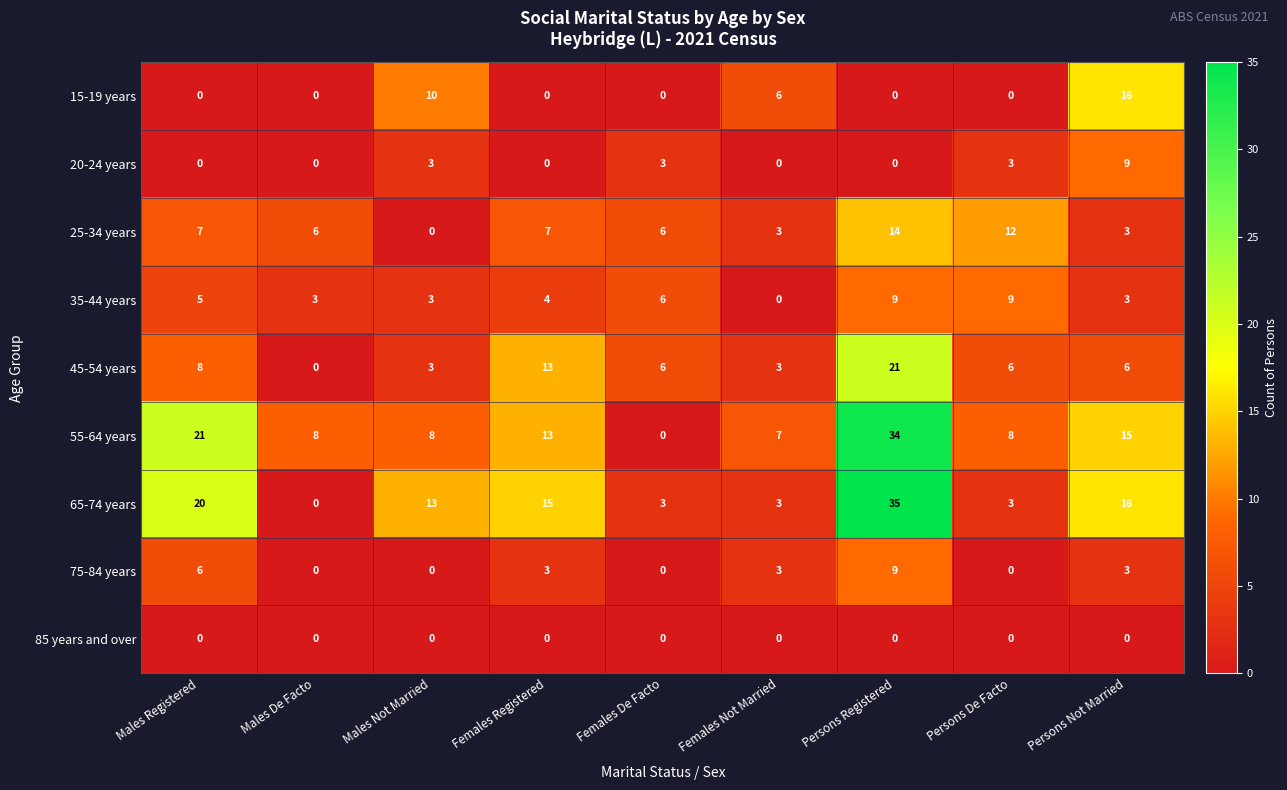

What is the average value of the 45-54 years series?

7